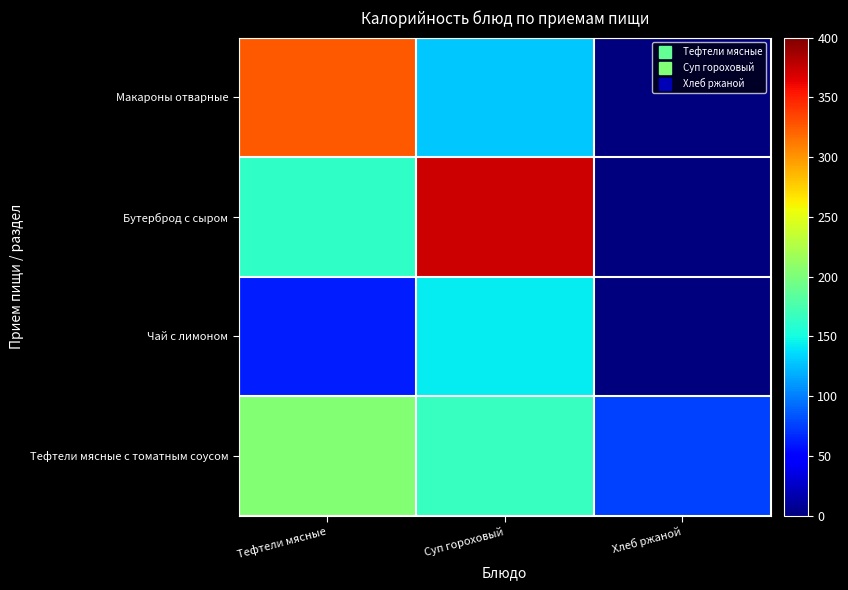

Reading right to left, list all the values displayed in this chart.

Тефтели мясные с томатным соусом: Хлеб ржаной=75.9	Суп гороховый=167.0	Тефтели мясные=203.9
Чай с лимоном: Хлеб ржаной=0.0	Суп гороховый=142.4	Тефтели мясные=62.0
Бутерброд с сыром: Хлеб ржаной=0.0	Суп гороховый=372.0	Тефтели мясные=163.7
Макароны отварные: Хлеб ржаной=0.0	Суп гороховый=128.9	Тефтели мясные=326.0